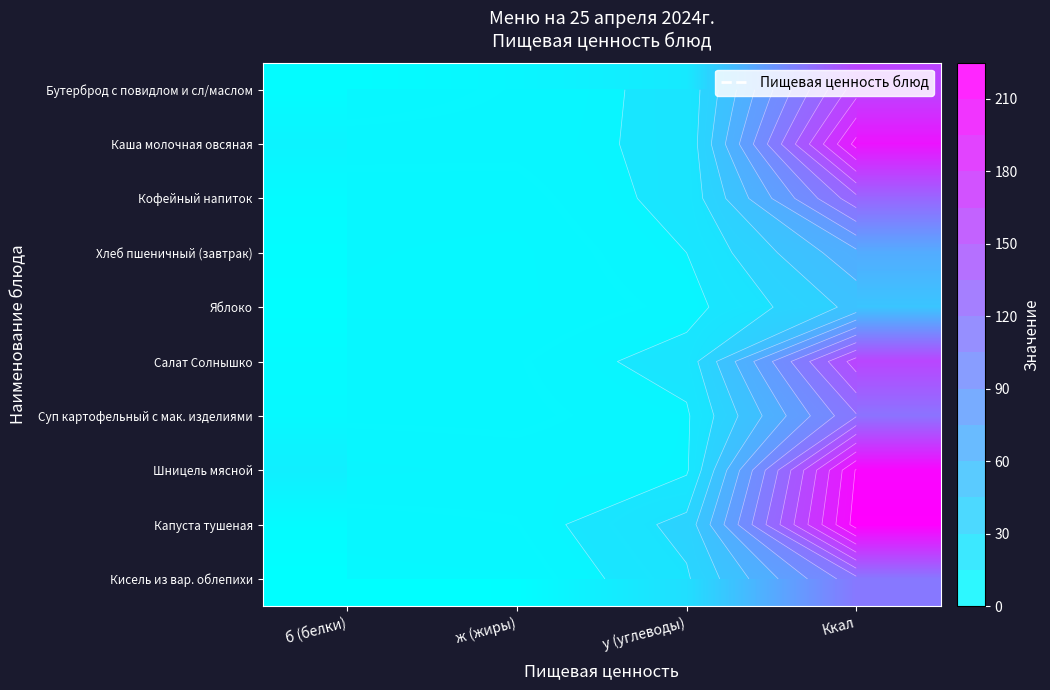

The Кисель из вар. облепихи series shows 63.0 at Ккал. True or false?

False